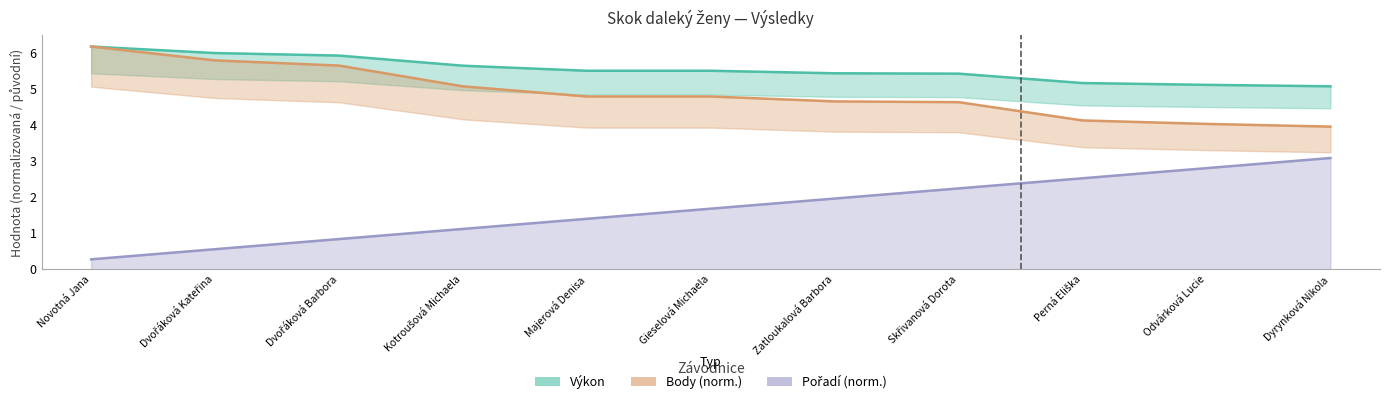

What is the minimum value for Body?

4.0